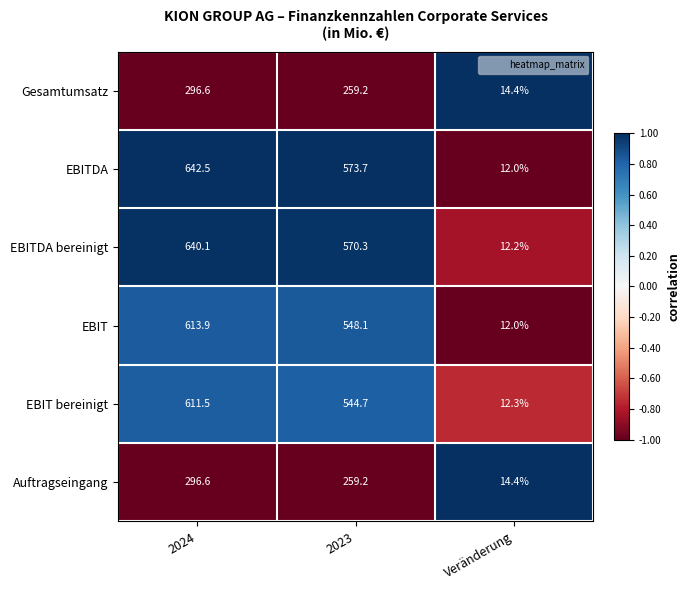

How many data points in Gesamtumsatz are above 259?

2